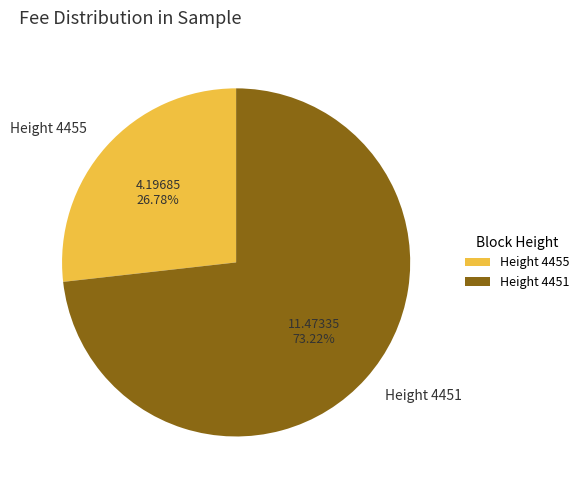

Count the number of slices in the pie.

2